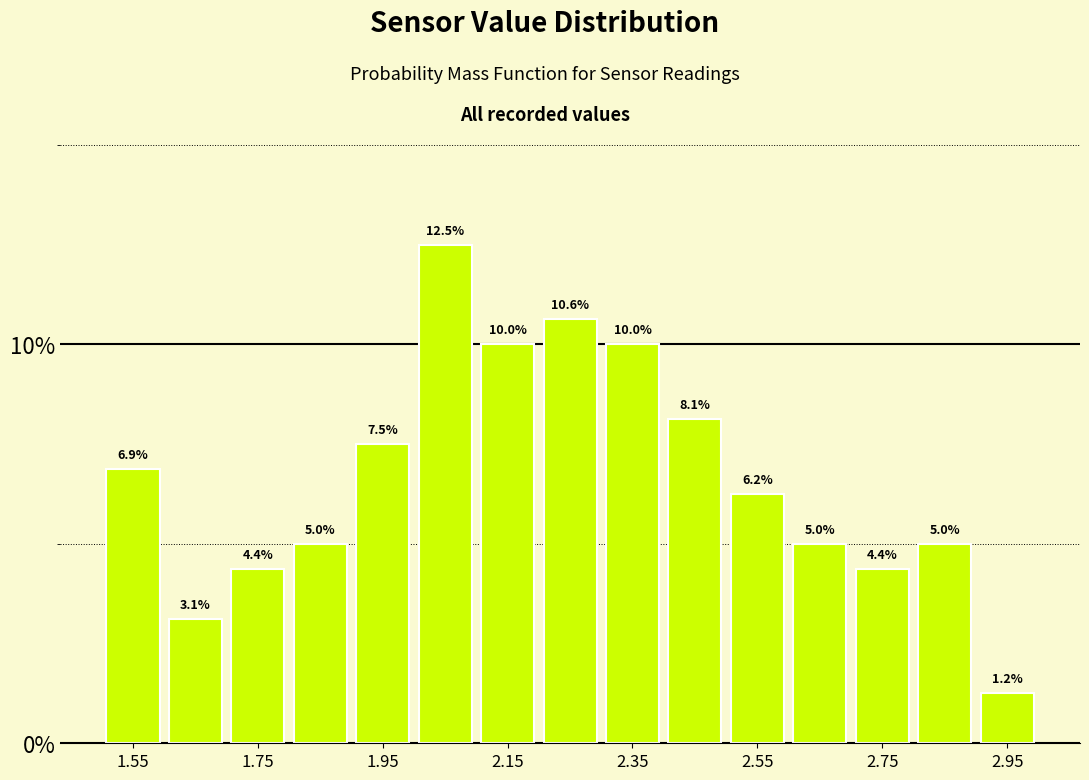

Around what value on the x-axis is the tallest bar? Give the approximate position of its centre, as read against the axis.

2.05